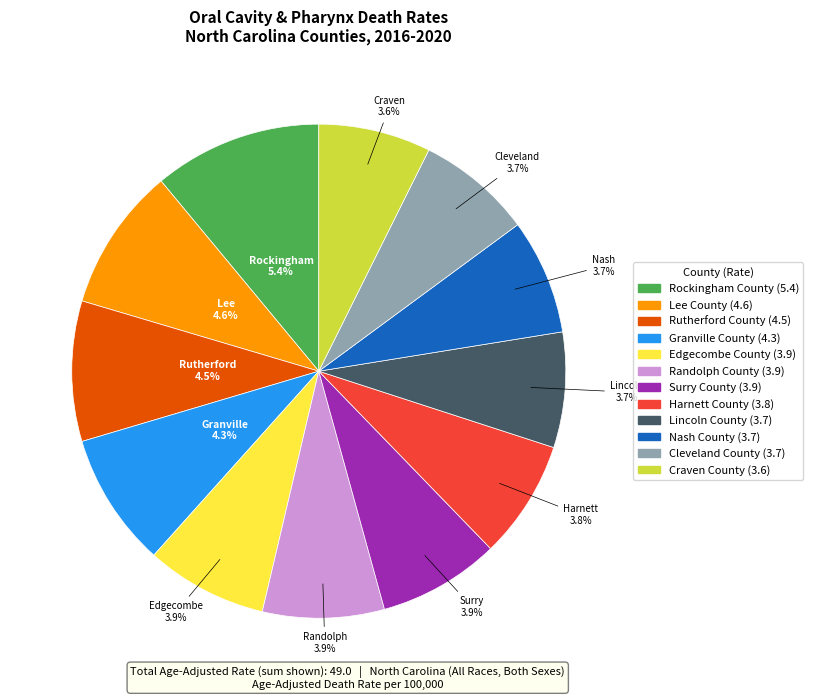

True or false: Rutherford County accounts for 9% of the total.

True